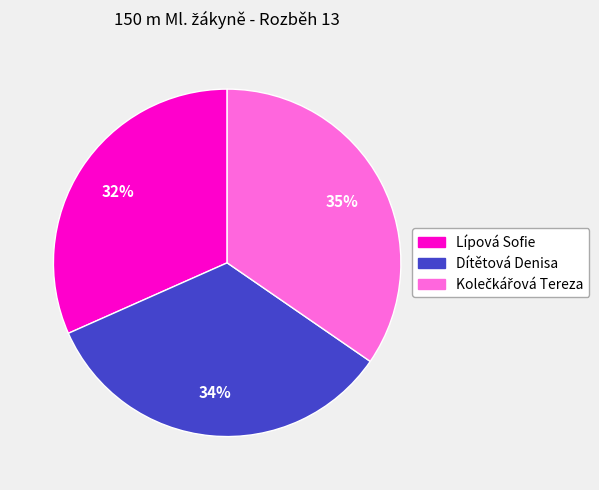

What is the ratio of the value at Lípová Sofie to the value at Dítětová Denisa?

0.9